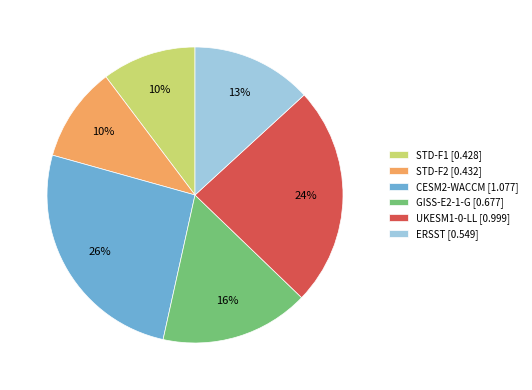

To the nearest percent, what is the average slice percentage?

17%